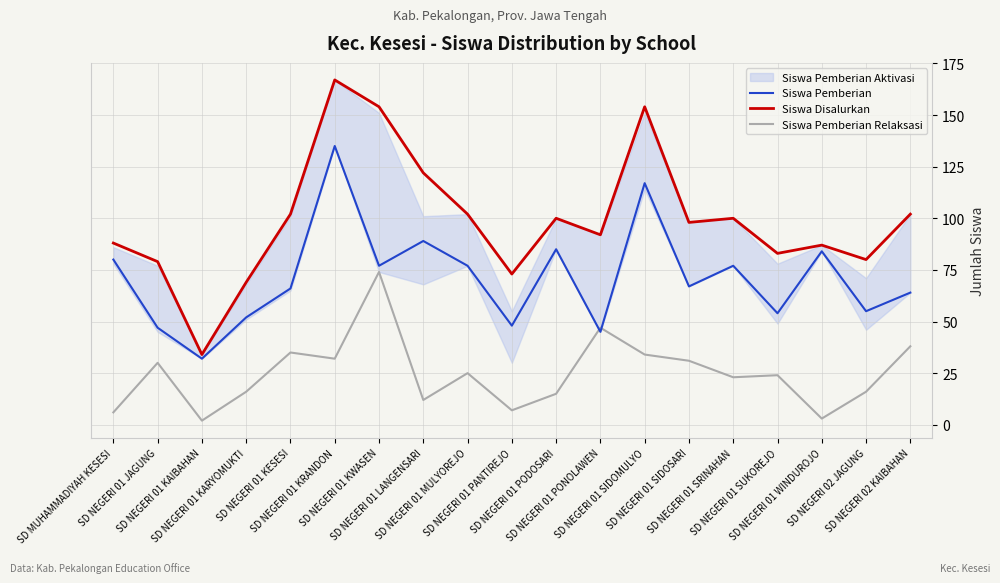

Is it true that Siswa Disalurkan equals 87 at SD NEGERI 01 WINDUROJO?

True